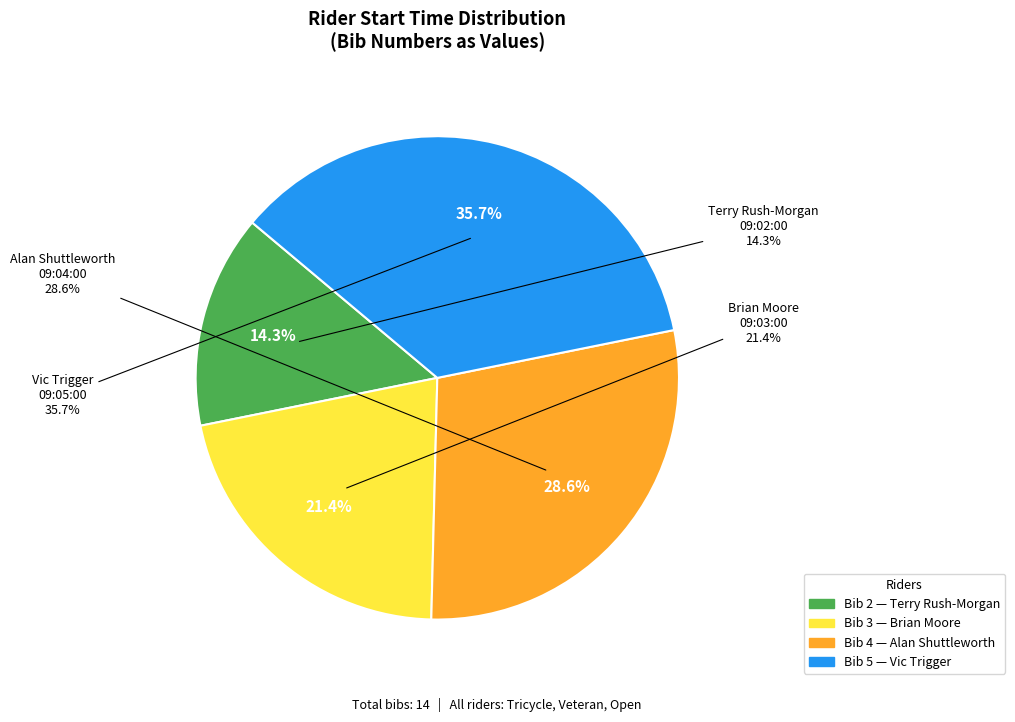

To the nearest percent, what is the average slice percentage?

25%